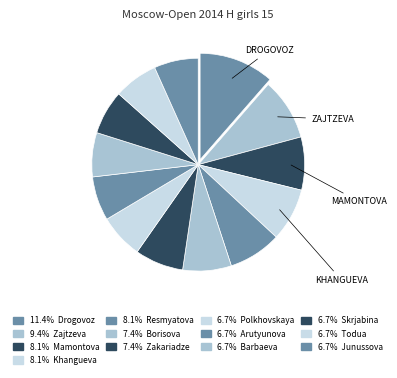

How many segments does this pie chart have?

13